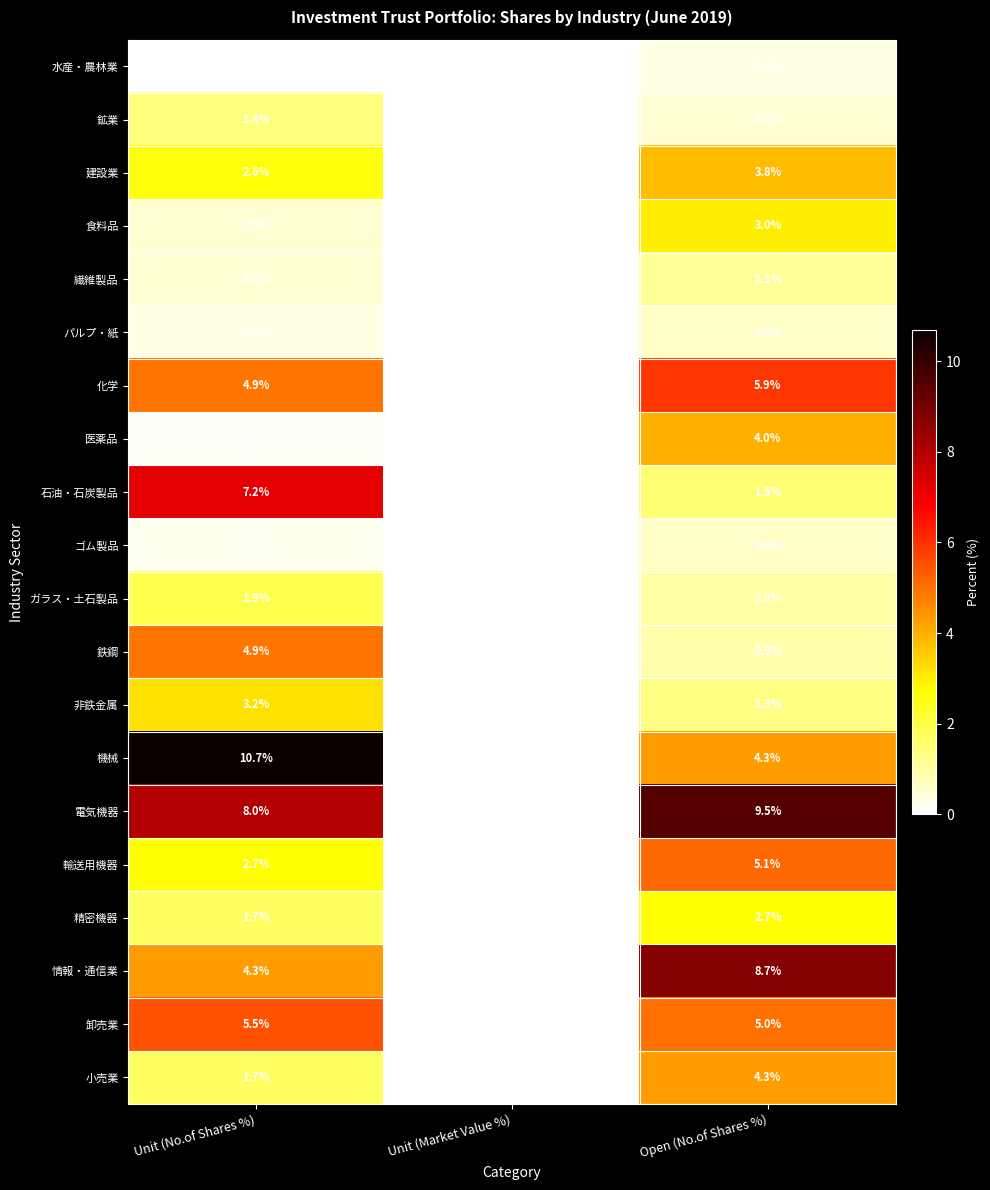

The value of 精密機器 at Unit (No.of Shares %) is 1.7. True or false?

True